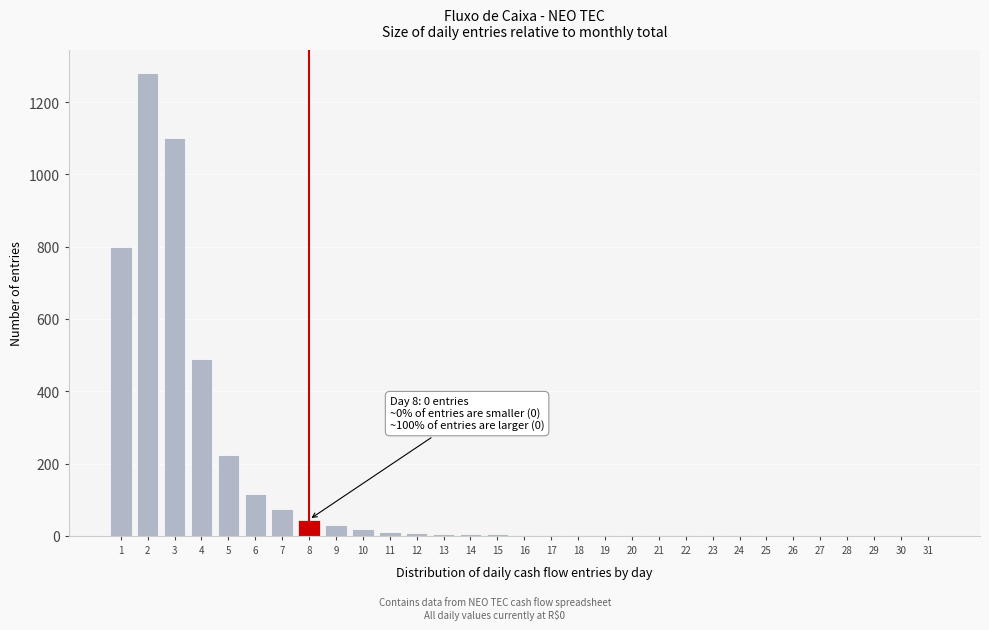

What is the sum of all values?

4229